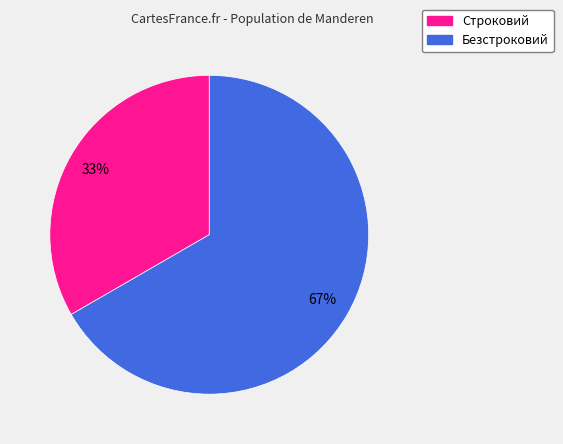

True or false: Строковий accounts for 43% of the total.

False